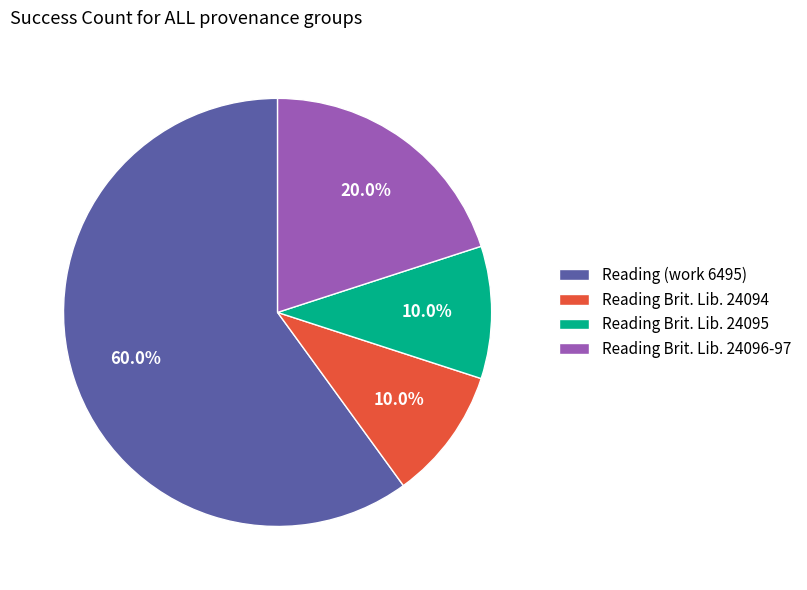

Count the number of slices in the pie.

4